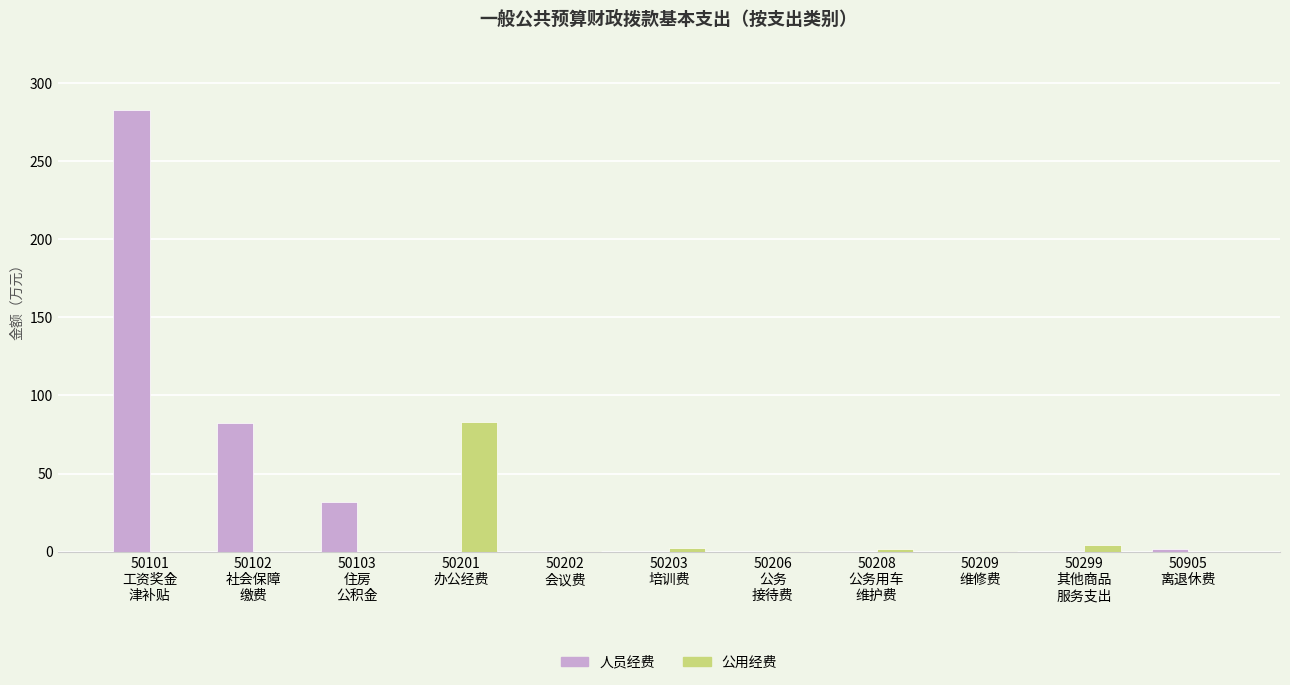

Which series has the largest total across all categories?

人员经费